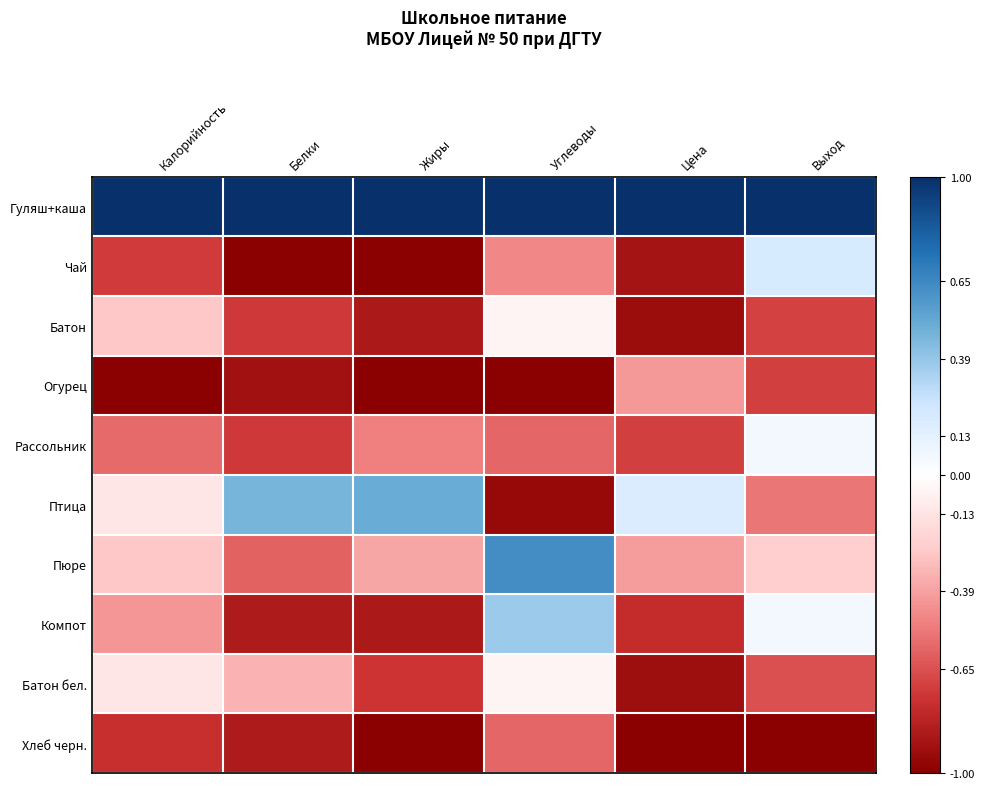

How many distinct data groups are displayed?

10